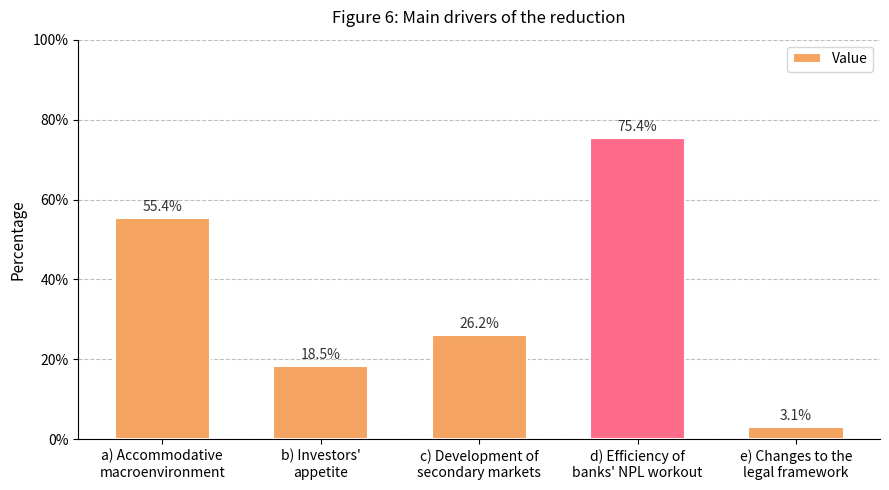

Are the bars horizontal?

No